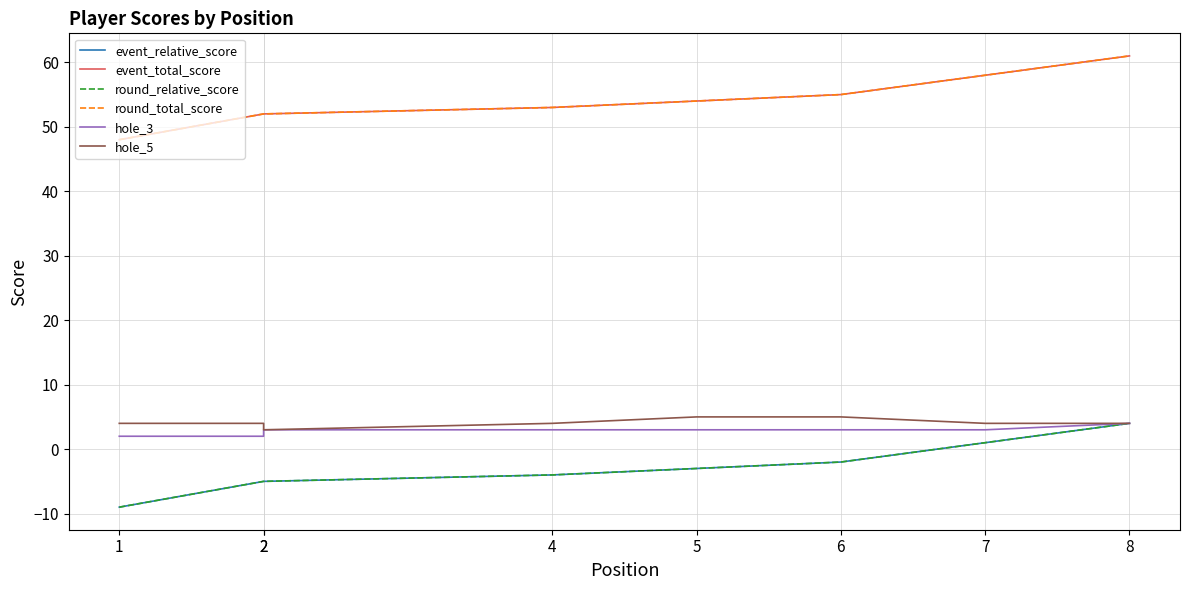

At which label does event_total_score first exceed 54?

6